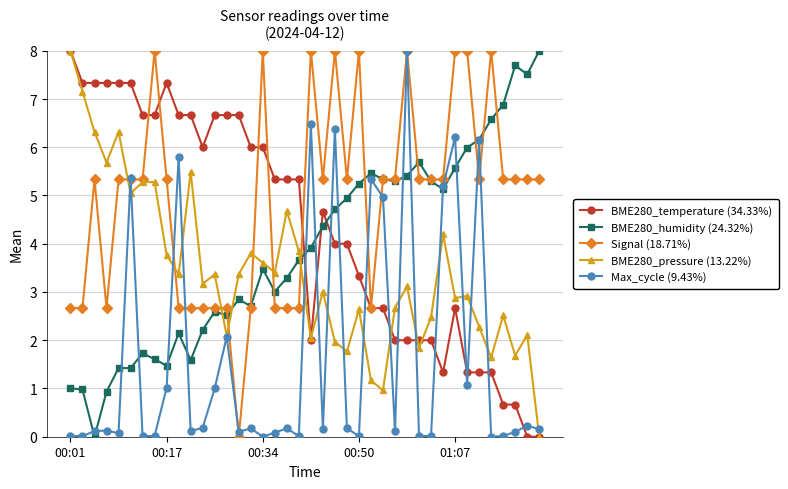

Does the chart have visible grid lines?

Yes